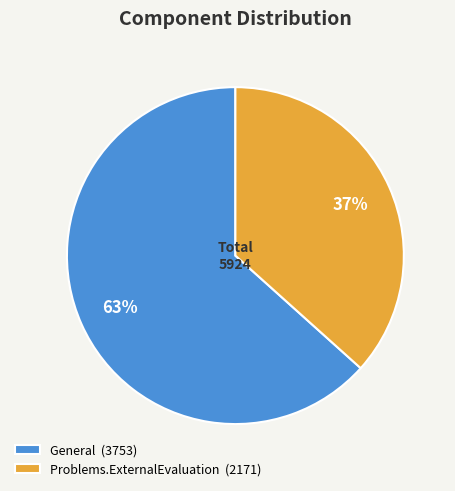

Which slice is the largest?

General (3753)